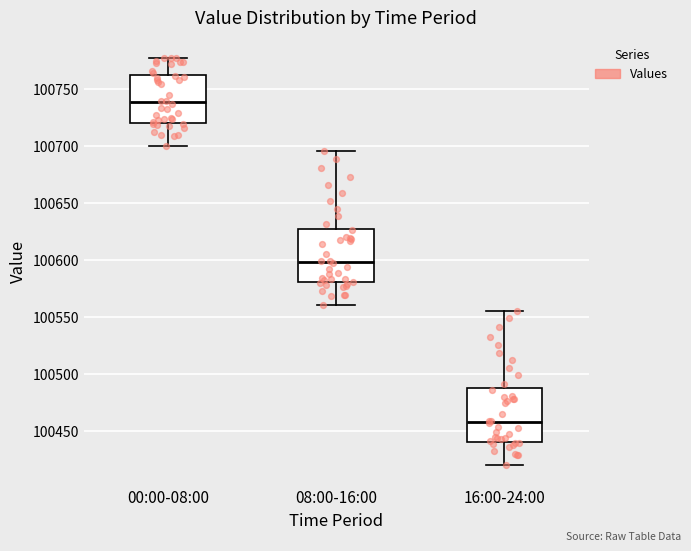

Reading left to right, read every box against the y-axis: the position of its median line, the range the box covers, and the ends of its whiskers. The values are not printed on the chart, so give them approximately, as read against the axis.

00:00-08:00: median 100740, box 100720 to 100760, whiskers 100700 to 100775
08:00-16:00: median 100600, box 100580 to 100625, whiskers 100560 to 100695
16:00-24:00: median 100460, box 100440 to 100485, whiskers 100420 to 100555